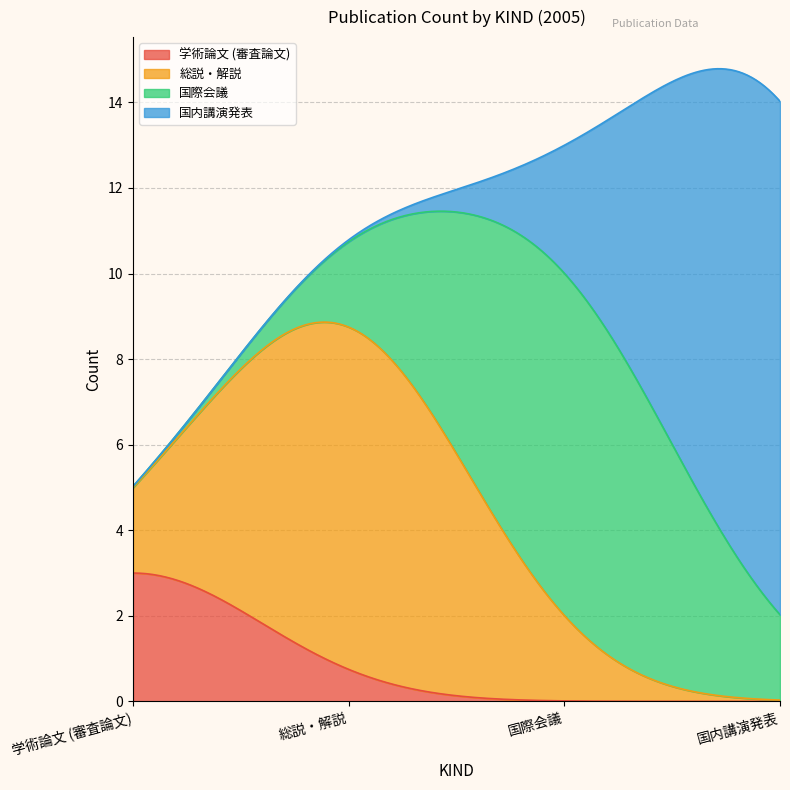

Which series has the largest total across all categories?

国内講演発表